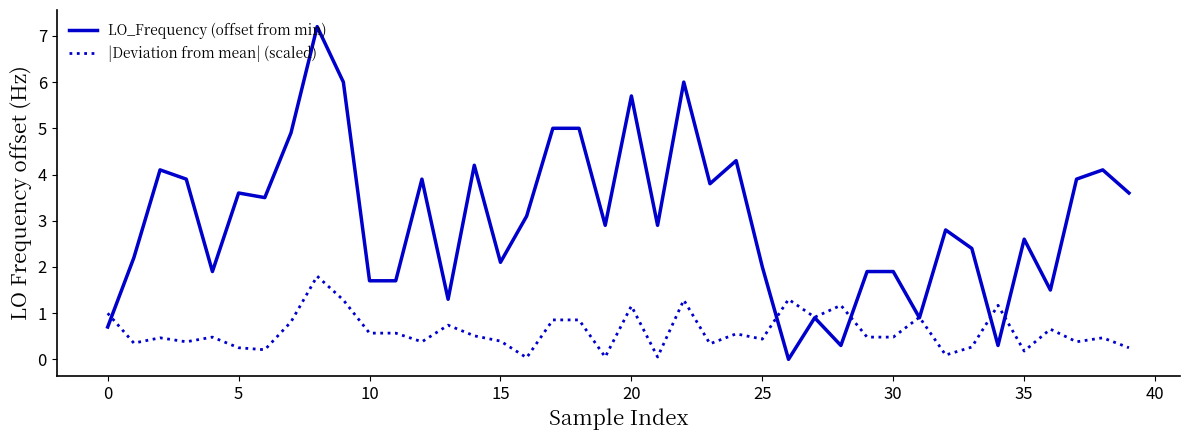

What is the maximum value shown in the chart?

7.2